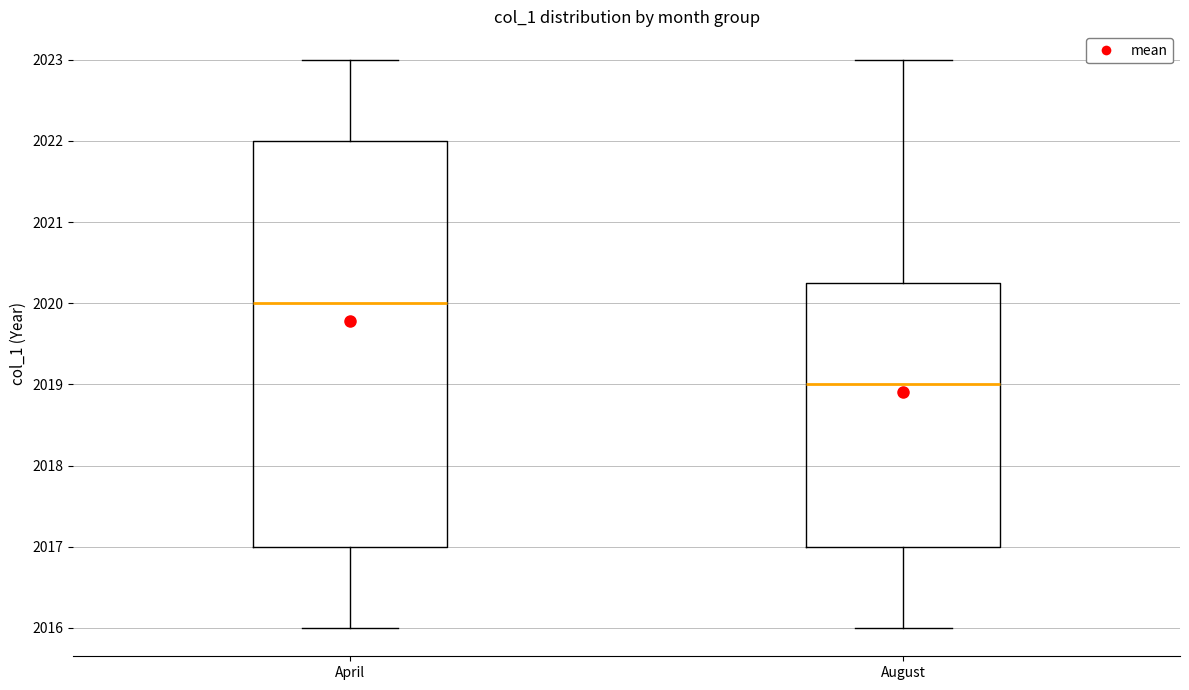

Comparing the boxes themselves (not the whiskers), which one is the tallest?

April